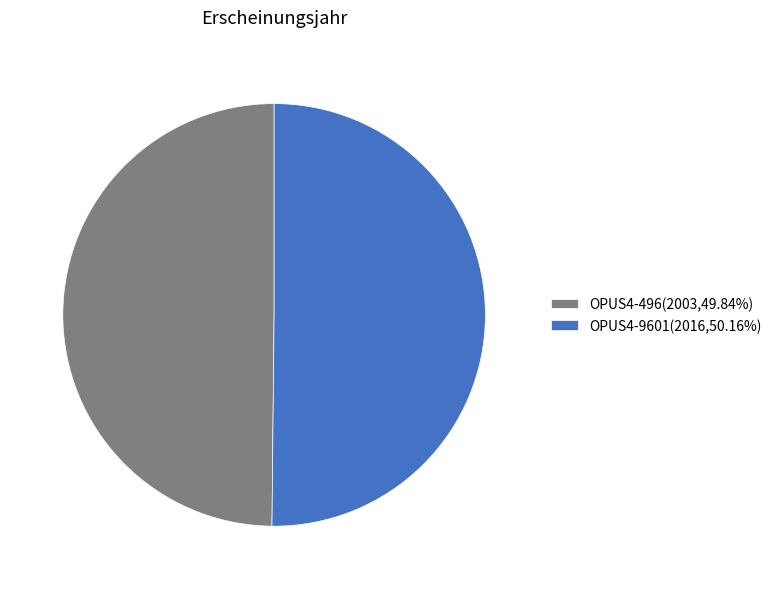

Combined, do OPUS4-496(2003,49.84%) and OPUS4-9601(2016,50.16%) account for over 50%?

Yes